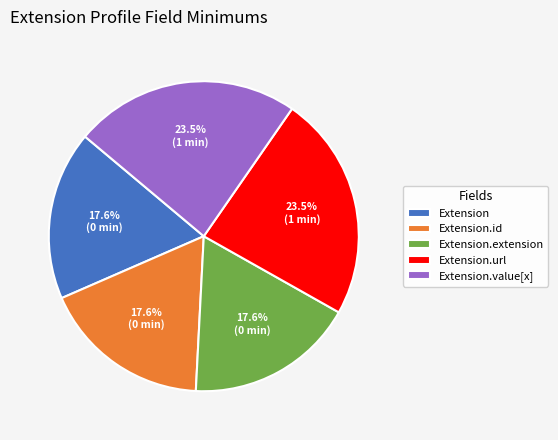

Between Extension and Extension.value[x], which is larger?

Extension.value[x]